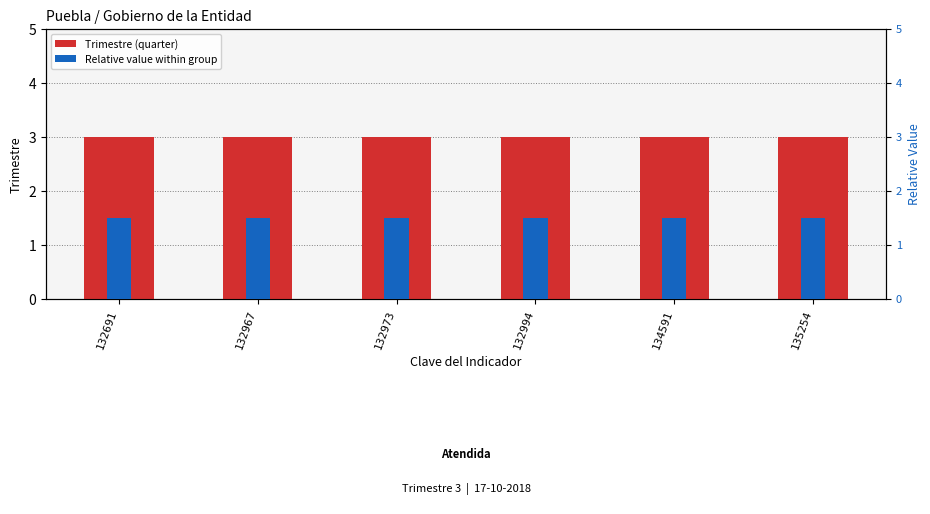

Is it true that Relative value within group equals 0.7 at 132967?

False